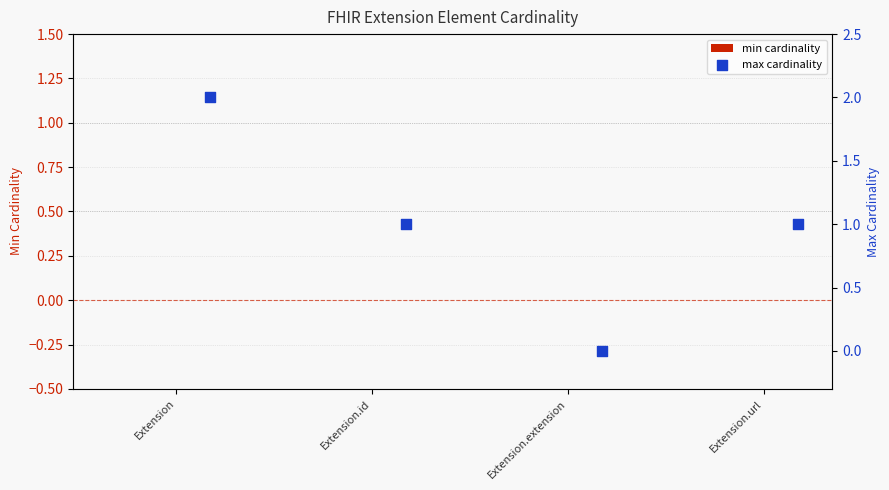

At how many categories does at least one series exceed 0?

3